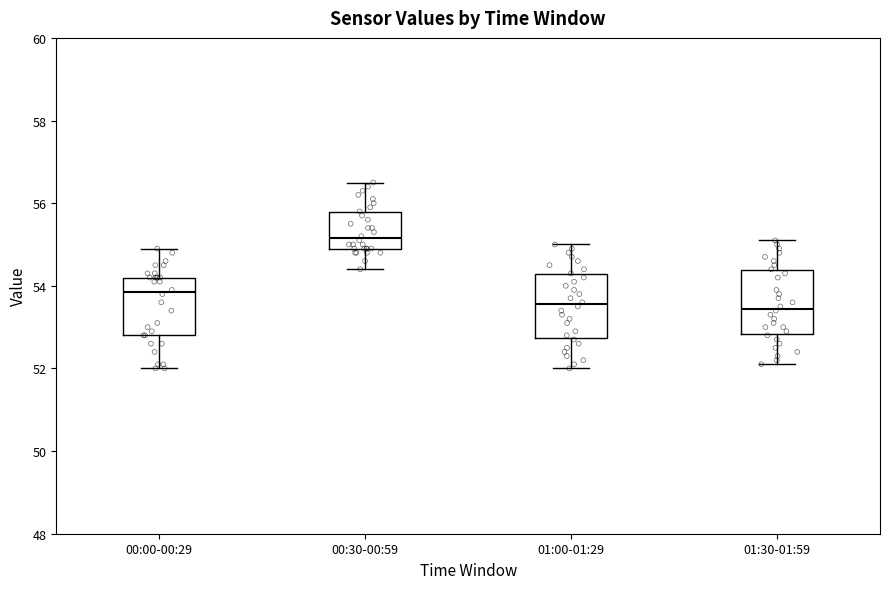

Which box's median line is the highest?

00:30-00:59